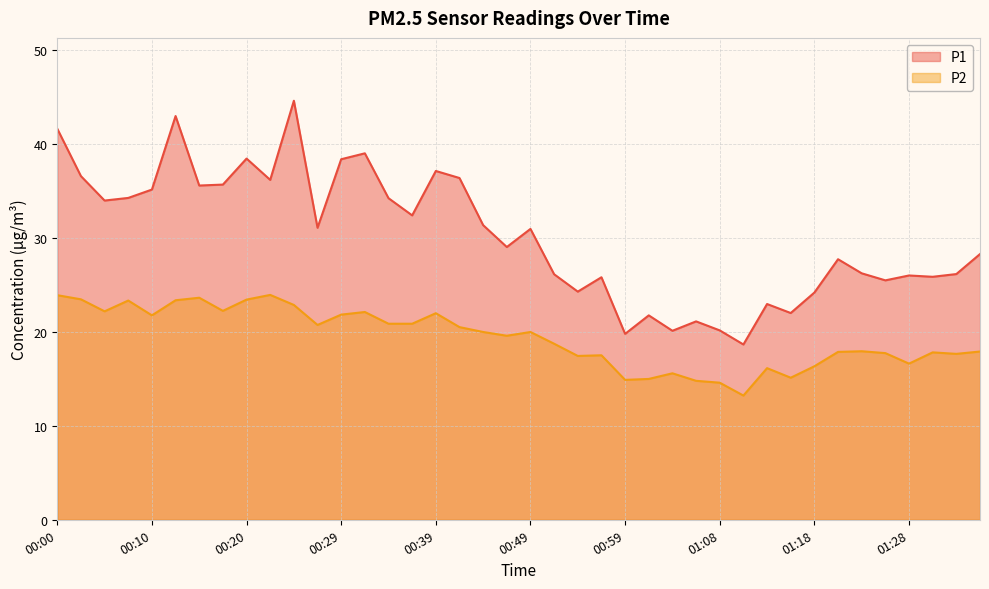

What position from the left is 00:44?

19